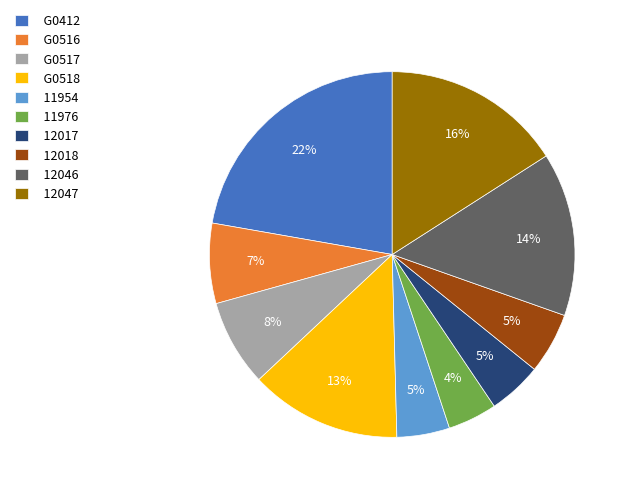

True or false: G0516 accounts for 7% of the total.

True